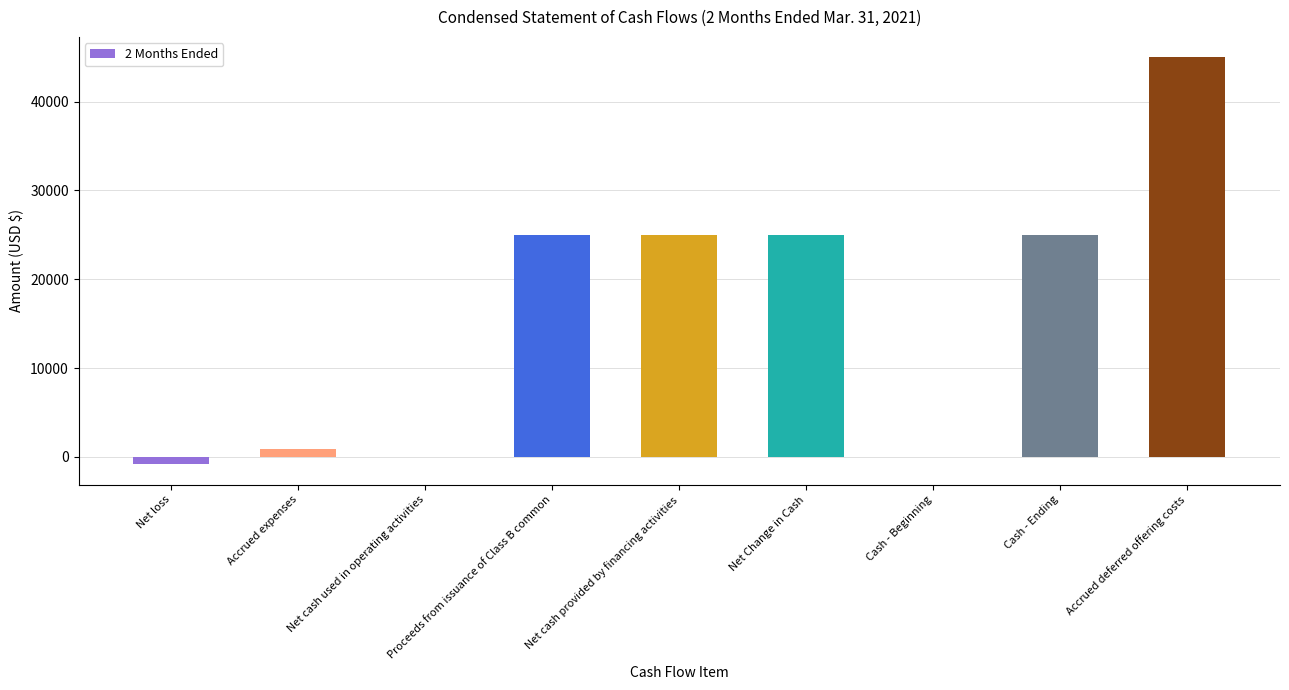

What is the average value?

16111